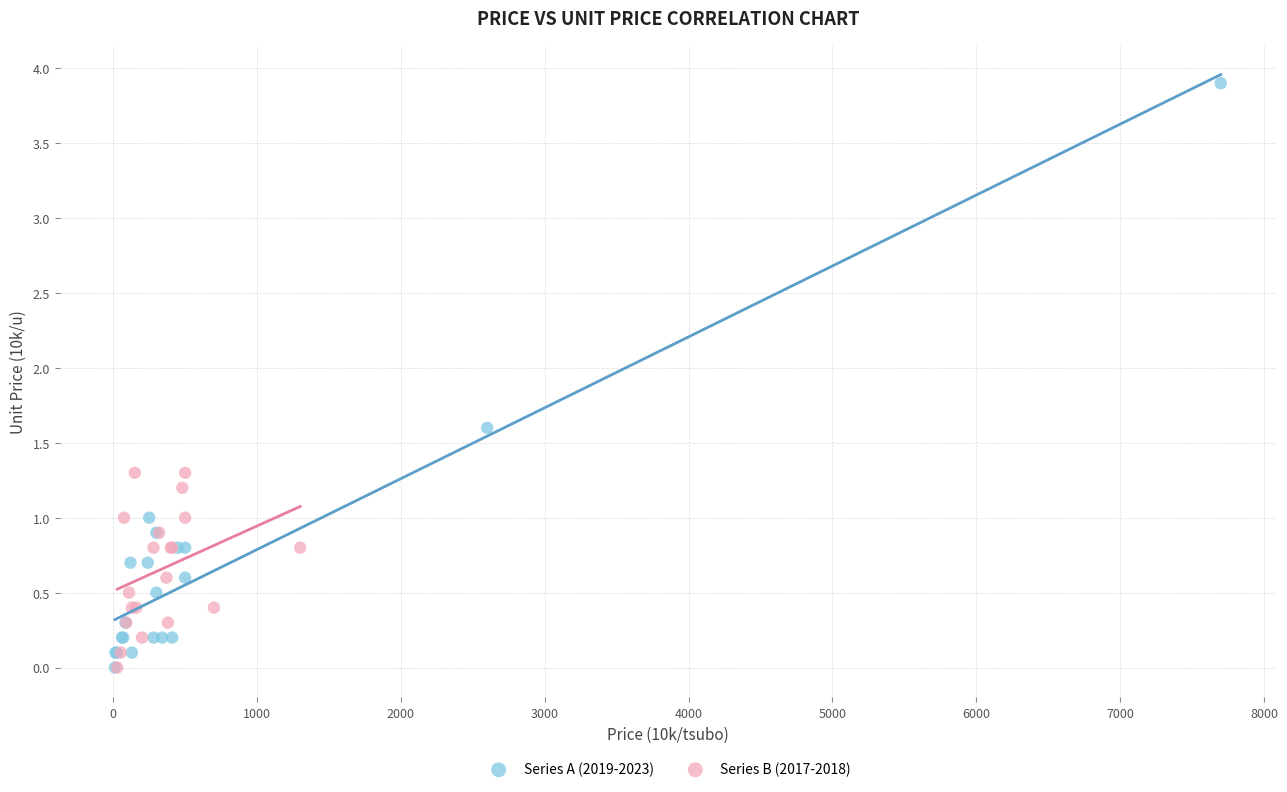

Which series contains the highest Y value?

Series A (2019-2023)